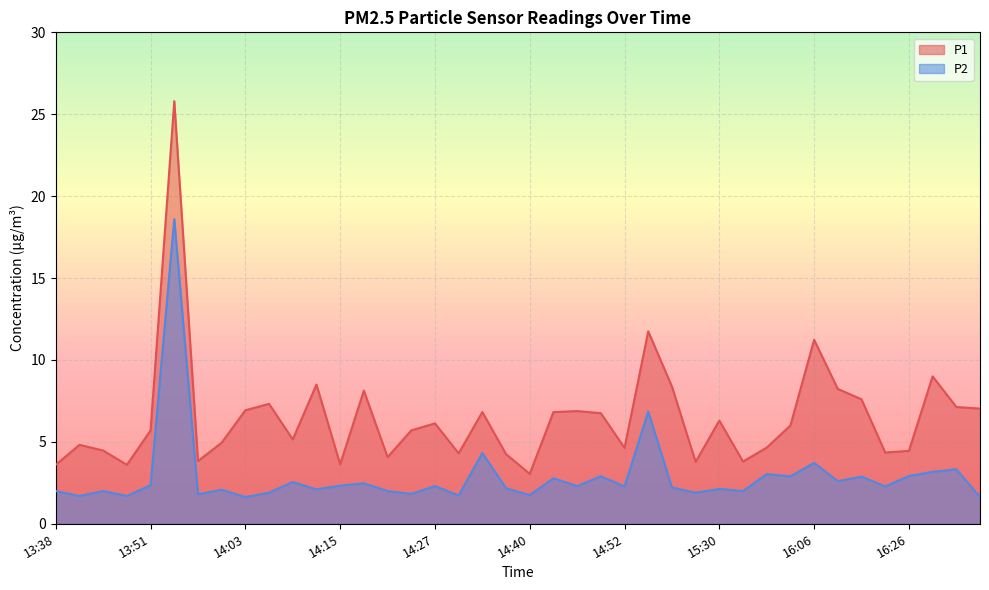

What is the lowest value of the P1 series?

3.0